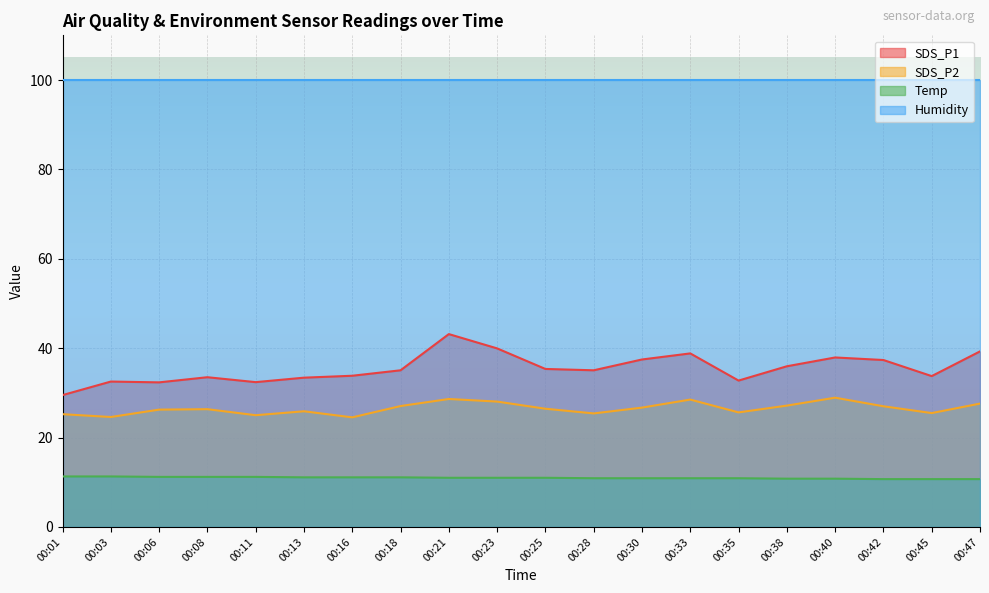

How many lines are shown in the chart?

4